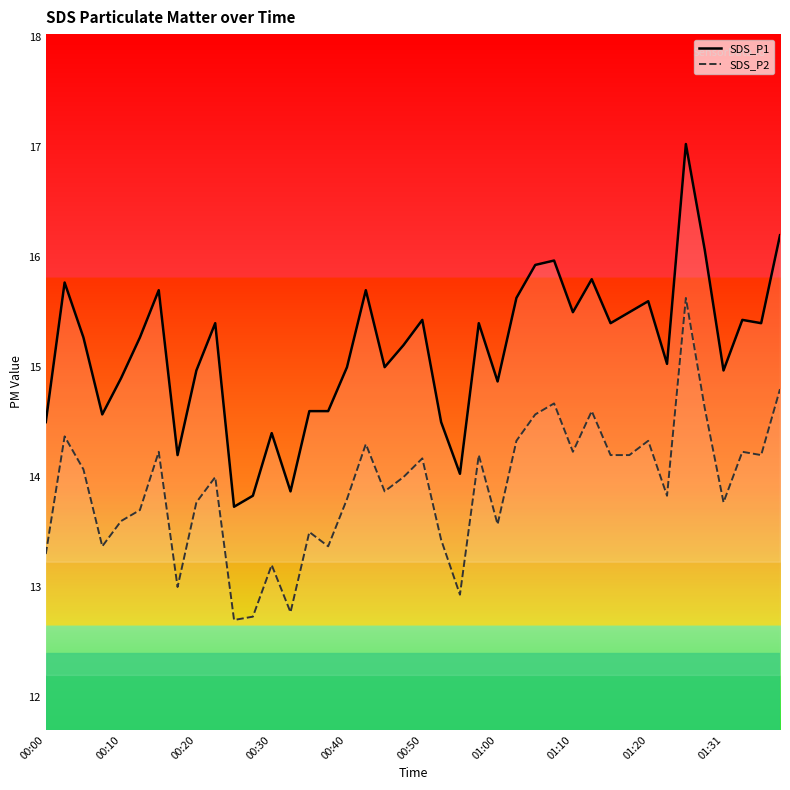

What is the difference between the maximum and second lowest values in the SDS_P1 series?

3.2